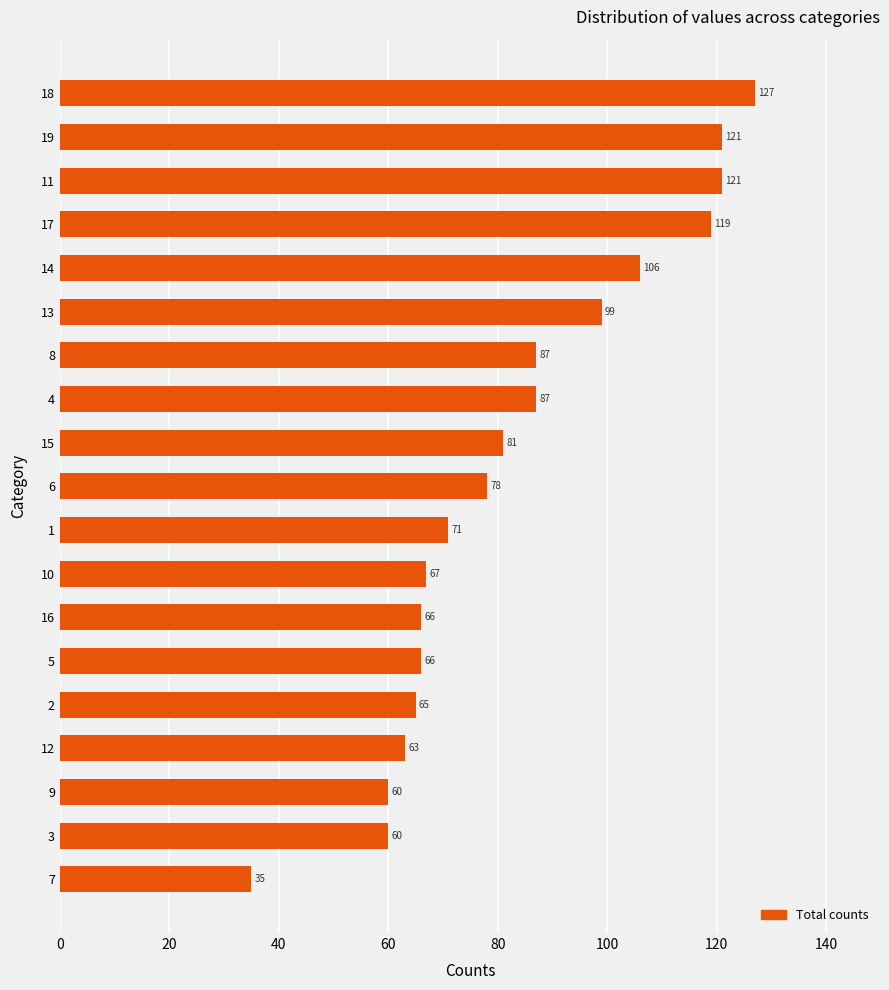

What is the sum of all values?

1579